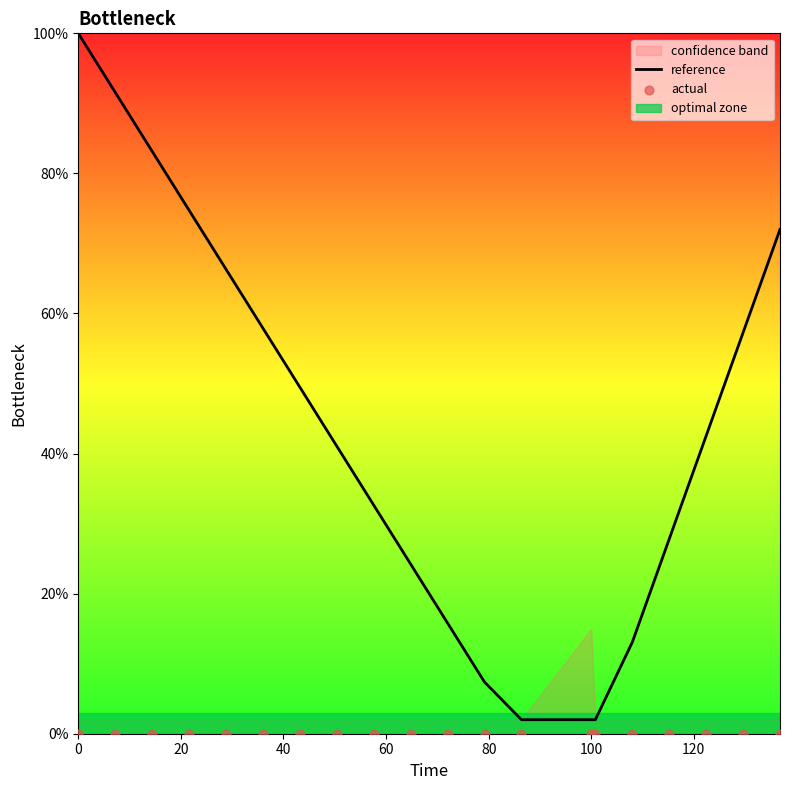

Which series has the largest Y range (max minus min)?

reference